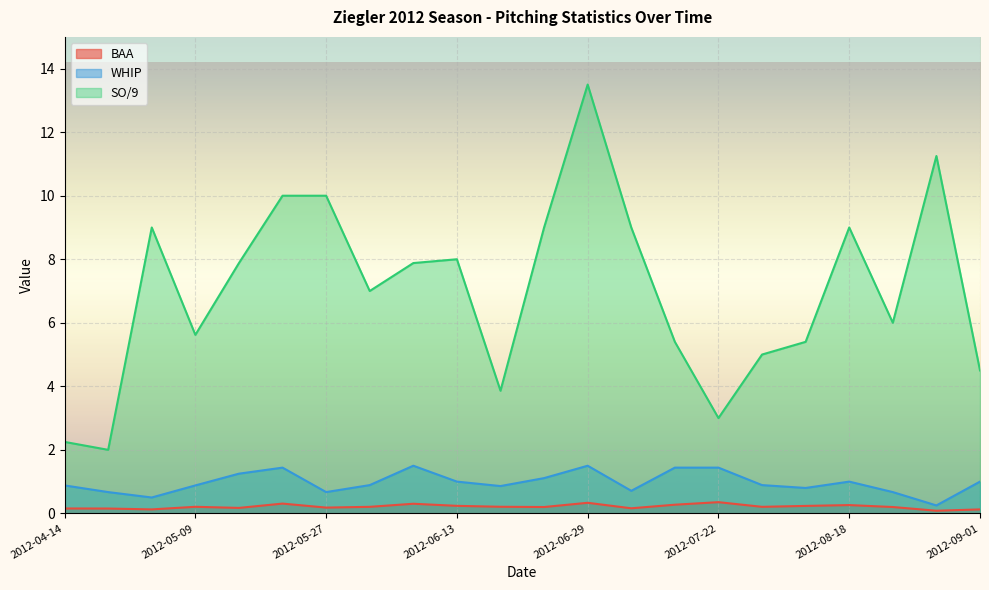

What are all the series names shown in the legend?

BAA, WHIP, SO/9